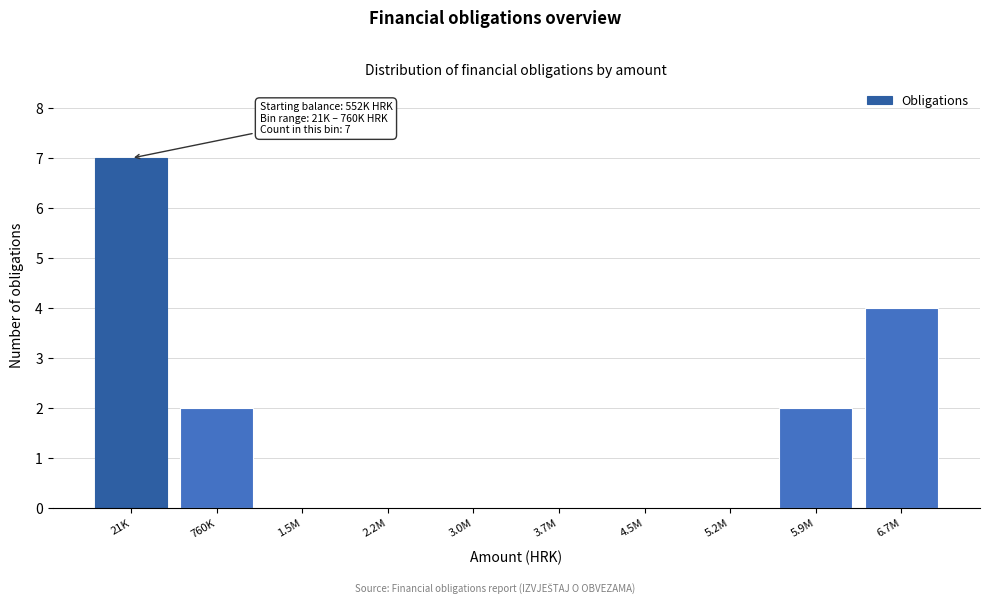

Reading left to right, list all the values displayed in this chart.

21K=7	760K=2	1.5M=0	2.2M=0	3.0M=0	3.7M=0	4.5M=0	5.2M=0	5.9M=2	6.7M=4